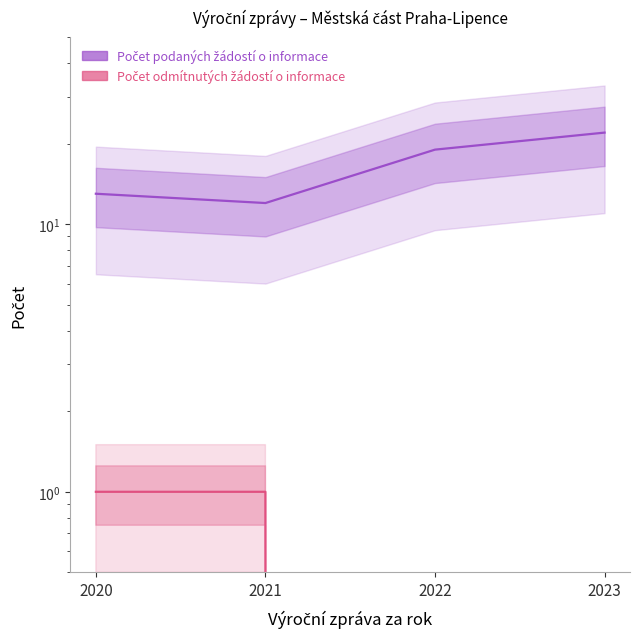

Is the value of Počet podaných žádostí o informace at 2020 greater than the value of Počet odmítnutých žádostí o informace at 2020?

Yes